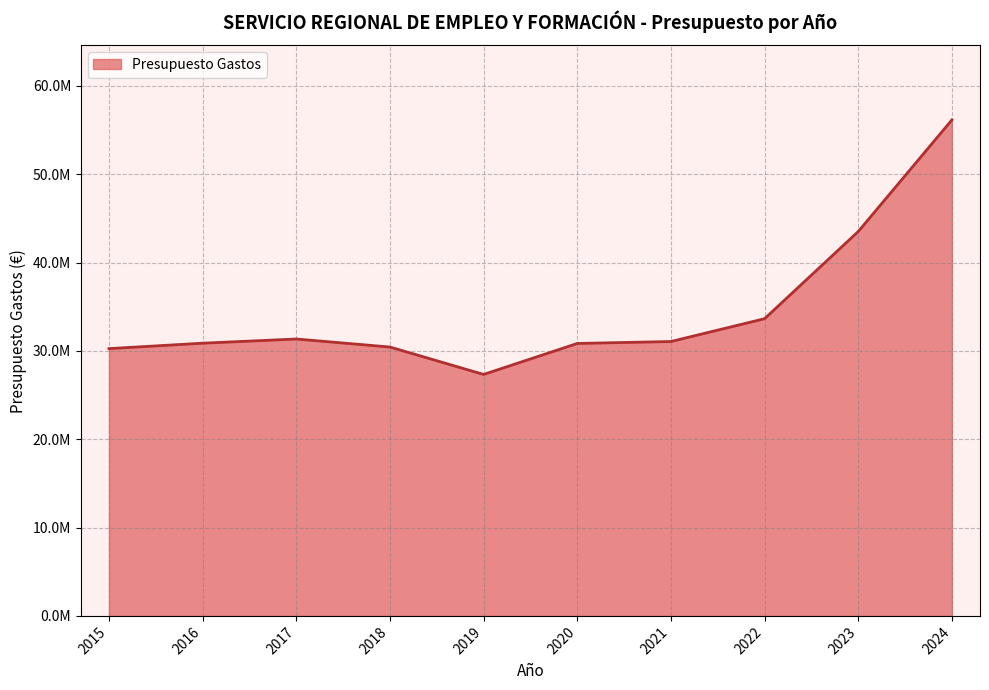

Where is the data nearest to the value 41736703?

2023